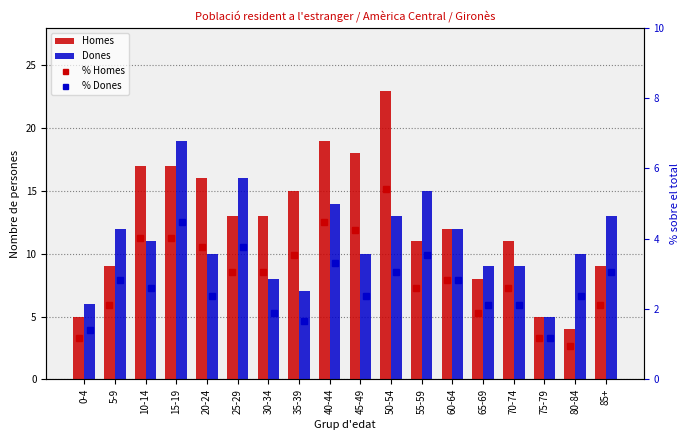

What is the approximate value of Homes at 40-44?

19.0